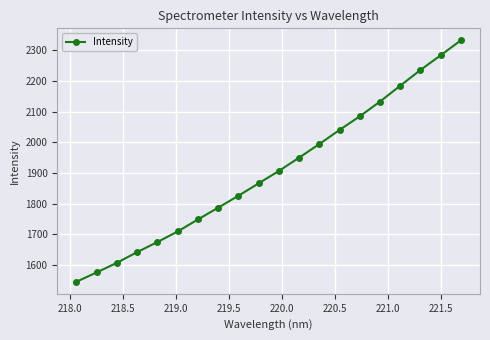

What is the greatest value displayed?

2332.4